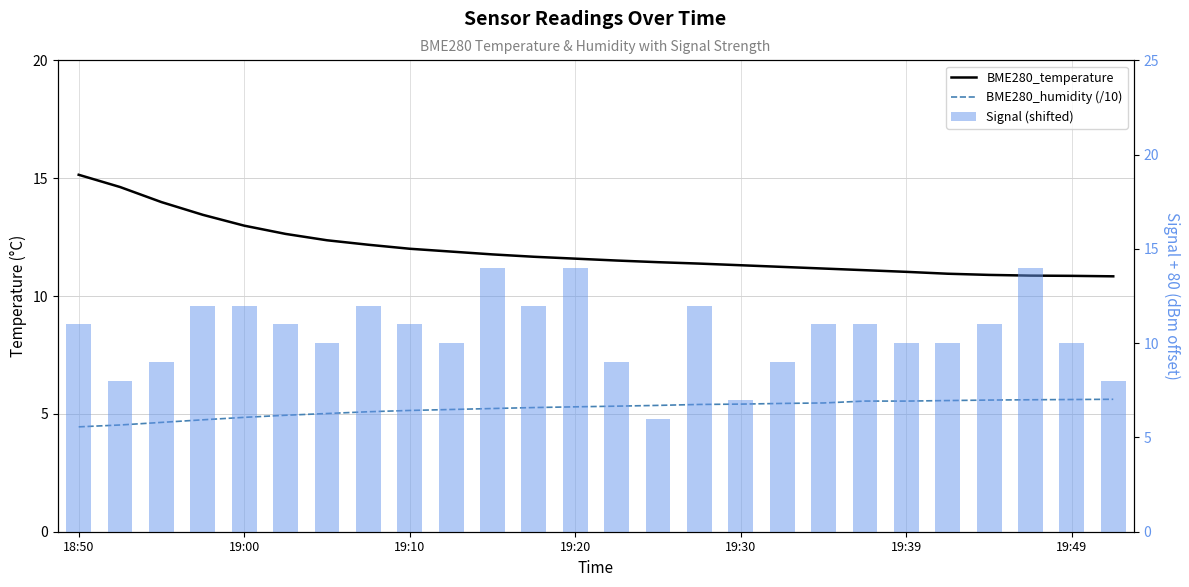

Is the value of BME280_humidity (/10) at 7 greater than the value of Signal (shifted) at 15?

No